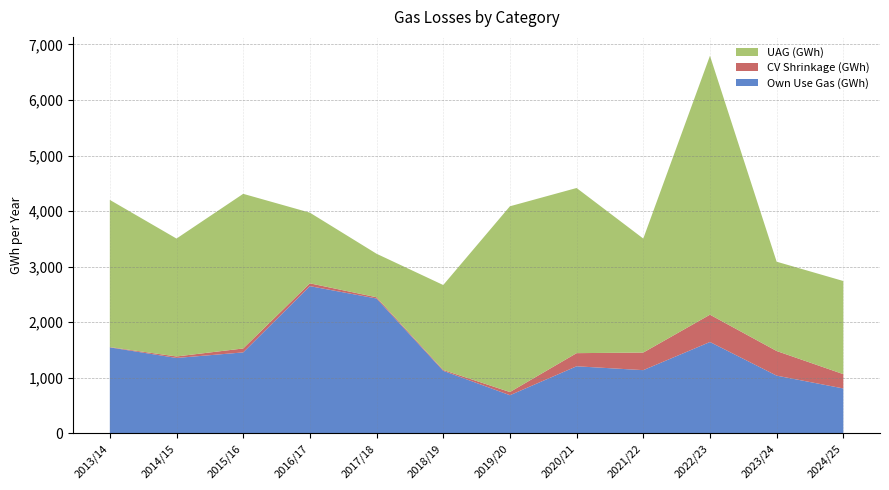

Reading left to right, what are all the values shown in this chart?

Own Use Gas (GWh): 2013/14=1548.0	2014/15=1357.7	2015/16=1457.8	2016/17=2650.0	2017/18=2427.3	2018/19=1126.8	2019/20=687.4	2020/21=1208.0	2021/22=1138.6	2022/23=1644.9	2023/24=1039.8	2024/25=809.1
CV Shrinkage (GWh): 2013/14=5.8	2014/15=27.0	2015/16=70.9	2016/17=50.6	2017/18=22.8	2018/19=15.1	2019/20=57.4	2020/21=236.3	2021/22=316.5	2022/23=491.4	2023/24=443.1	2024/25=257.3
UAG (GWh): 2013/14=2648.0	2014/15=2121.3	2015/16=2782.2	2016/17=1271.7	2017/18=782.7	2018/19=1528.4	2019/20=3342.2	2020/21=2971.6	2021/22=2051.1	2022/23=4658.9	2023/24=1606.9	2024/25=1676.0